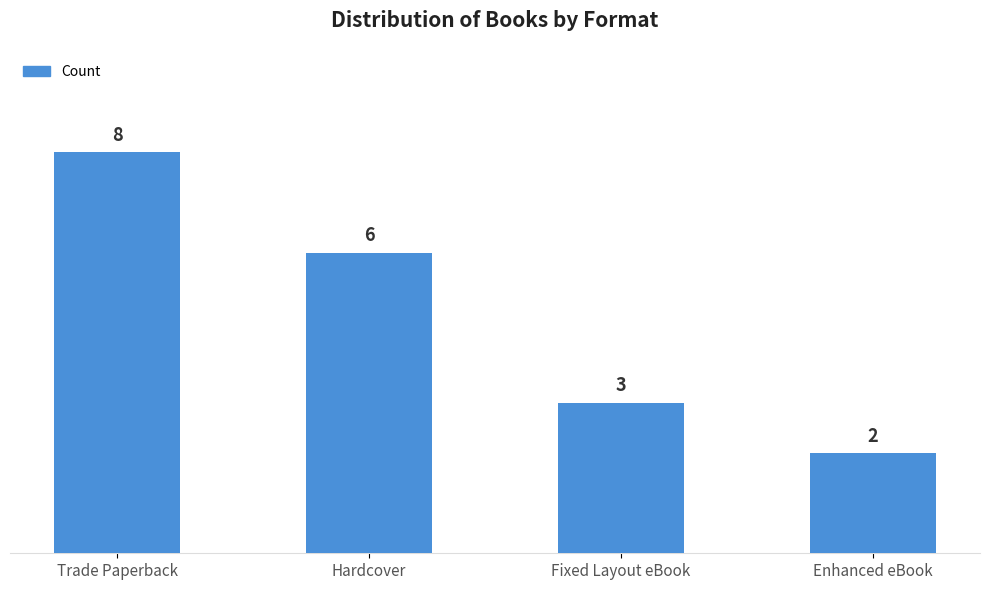

Is it true that the value at Fixed Layout eBook is 3?

True